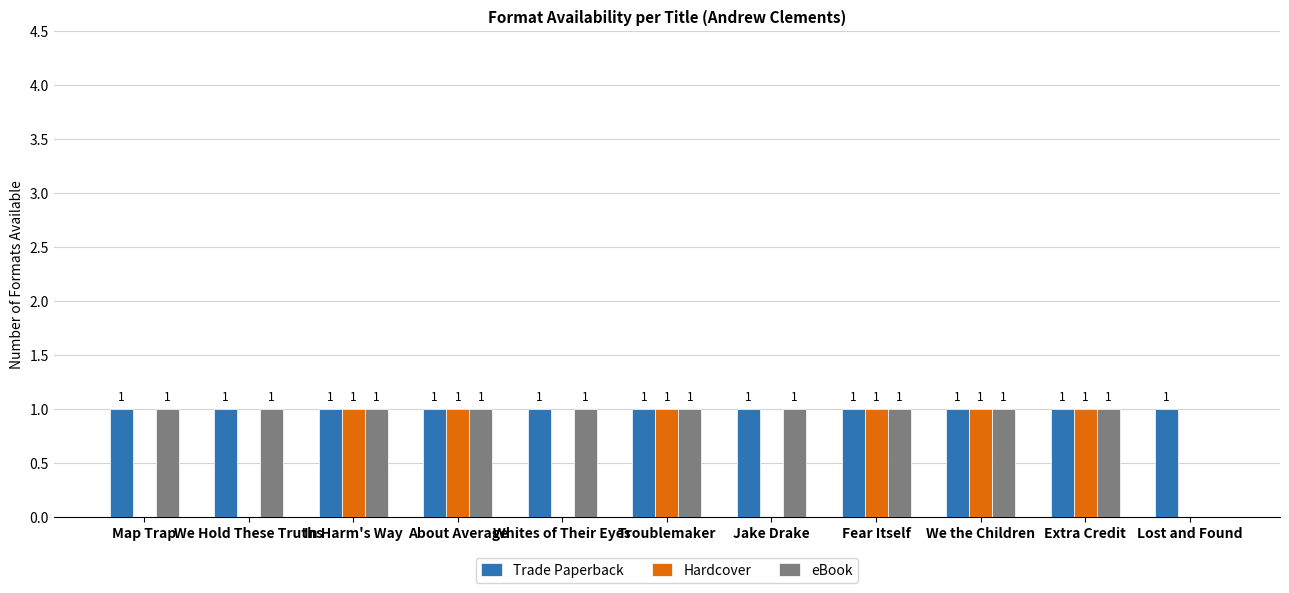

What is the total value across all series at Jake Drake?

2